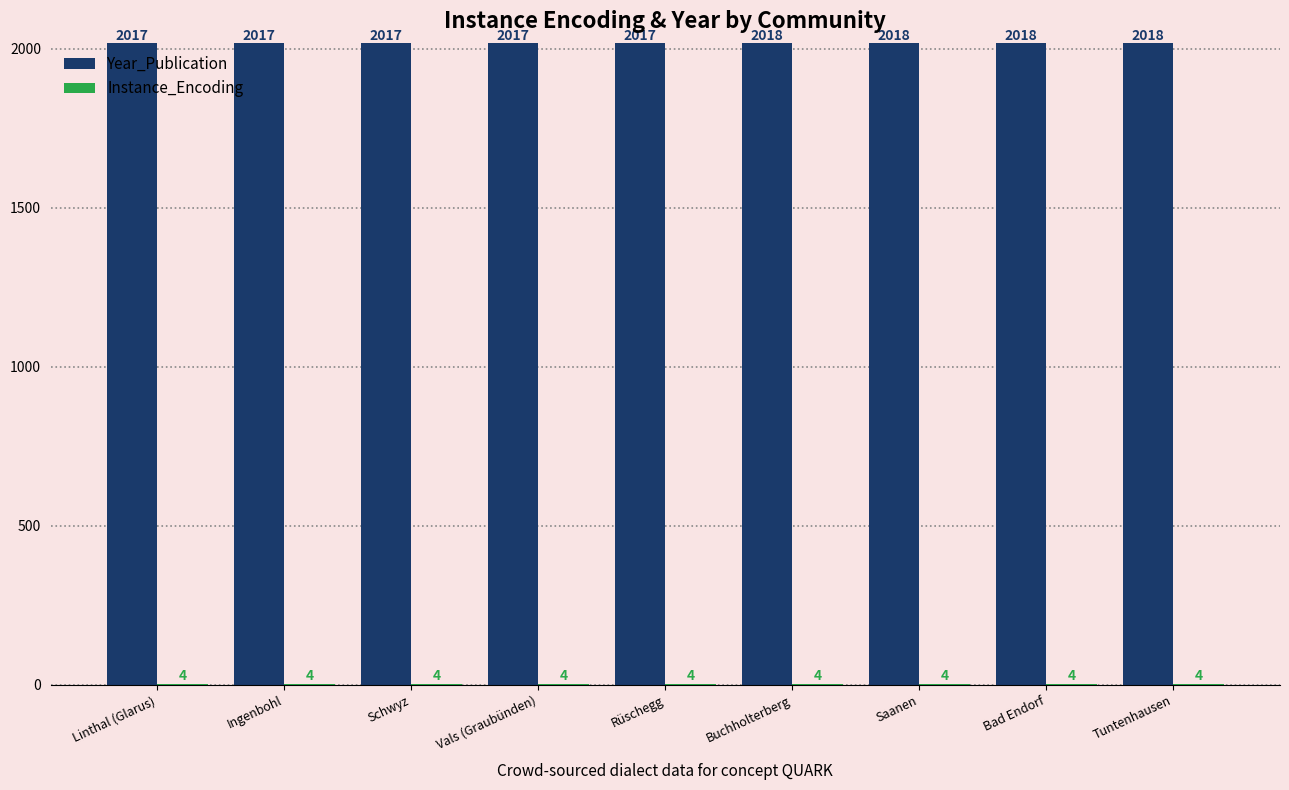

What is the maximum value shown in the chart?

2018